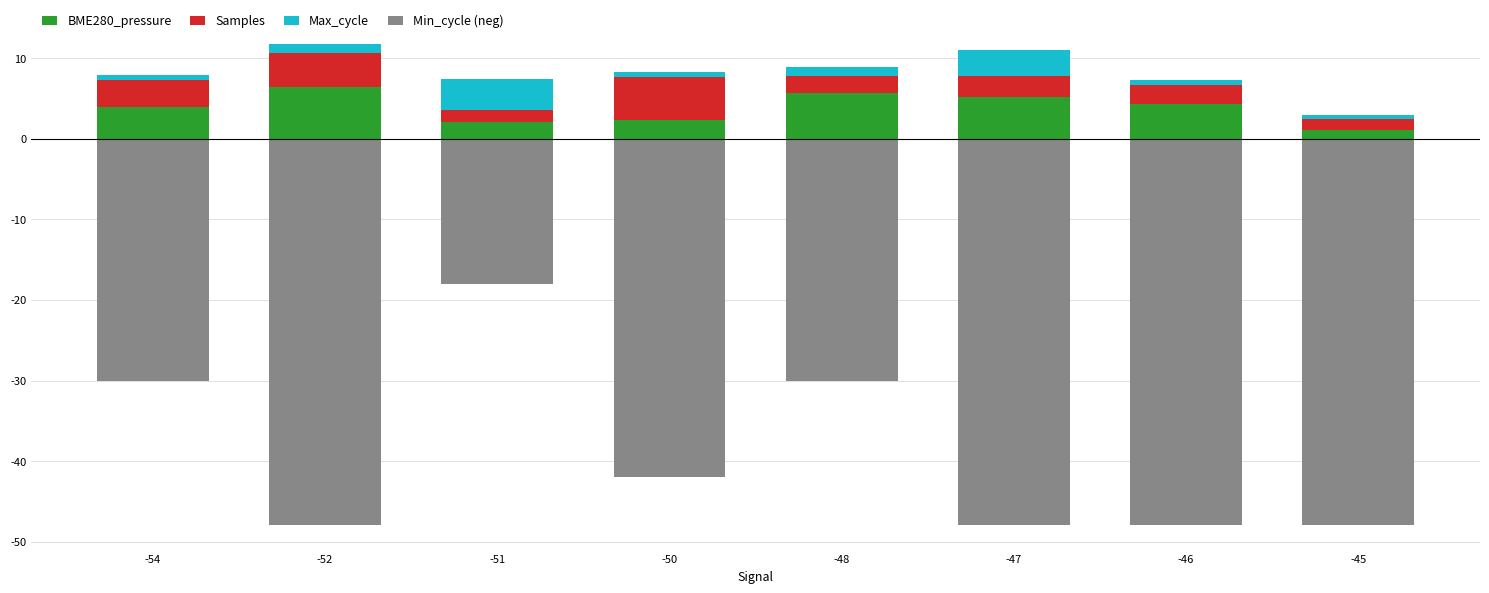

At which label does Min_cycle (neg) reach its minimum?

-54